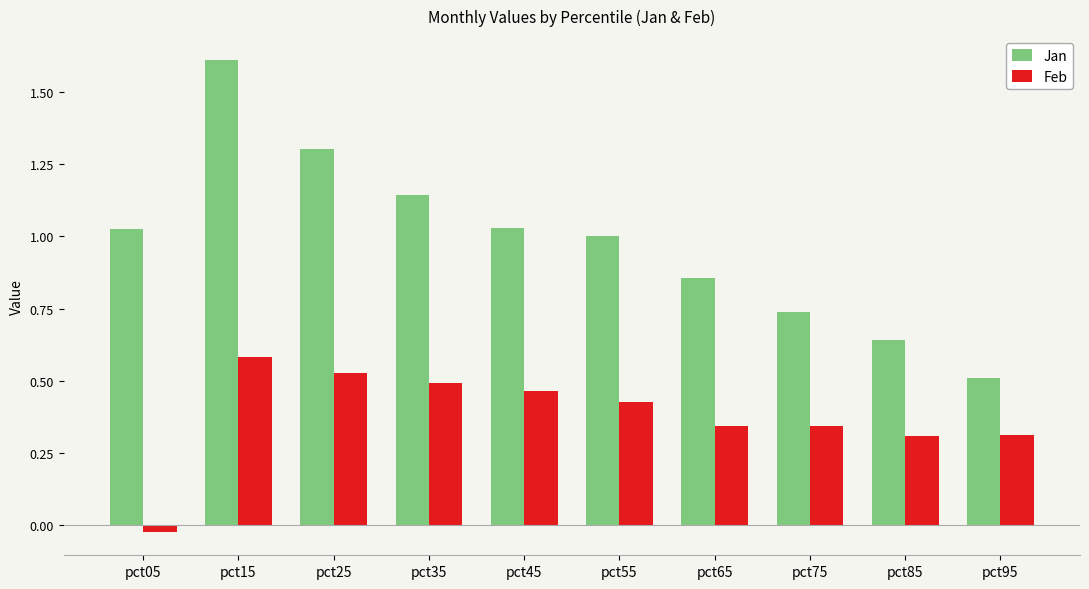

Are the bars grouped side by side (vs. stacked)?

Yes